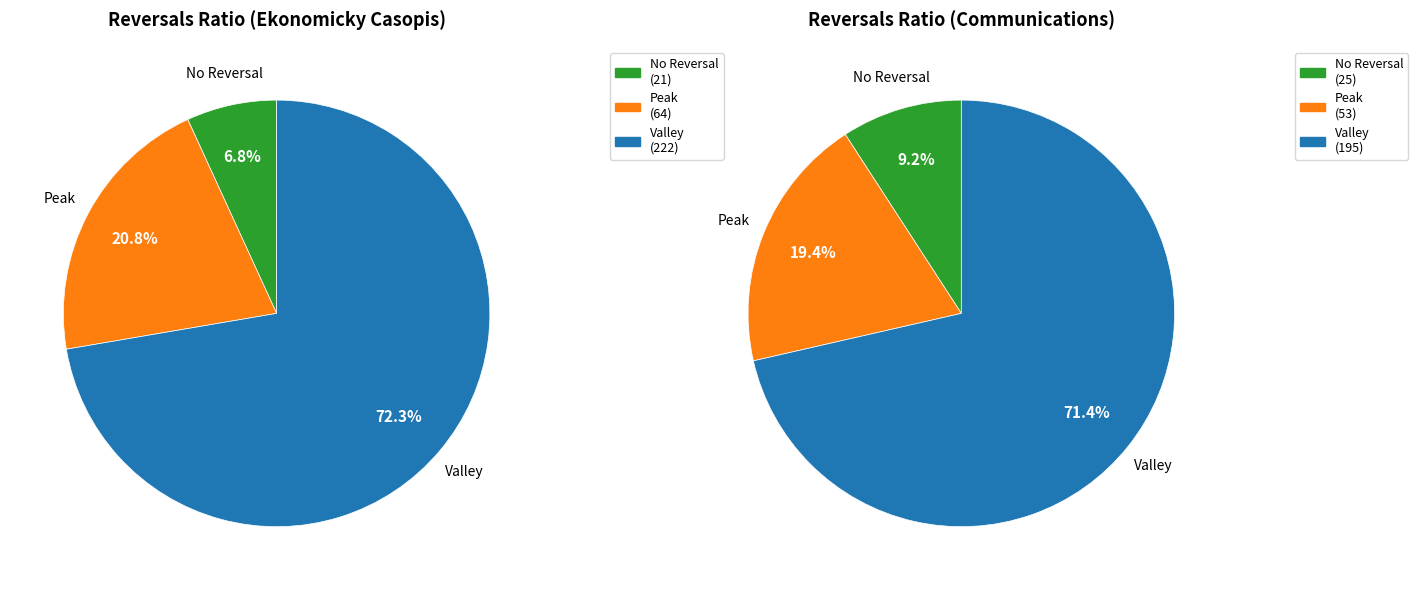

Does any single category account for the majority?

Yes